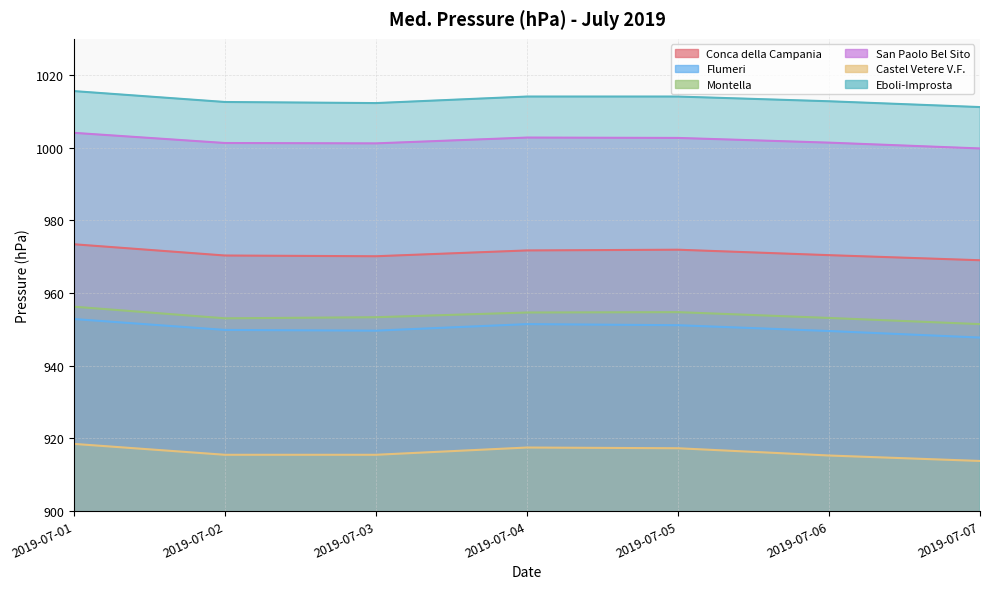

Reading left to right, extract all data points from this chart.

Conca della Campania: 973.4	970.3	970.1	971.7	971.9	970.4	969.0
Flumeri: 952.8	949.8	949.6	951.4	951.1	949.5	947.7
Montella: 956.2	953.0	953.3	954.6	954.7	953.1	951.4
San Paolo Bel Sito: 1004.1	1001.3	1001.2	1002.8	1002.7	1001.4	999.8
Castel Vetere V.F.: 918.4	915.4	915.4	917.4	917.2	915.2	913.7
Eboli-Improsta: 1015.6	1012.6	1012.3	1014.1	1014.1	1012.8	1011.2